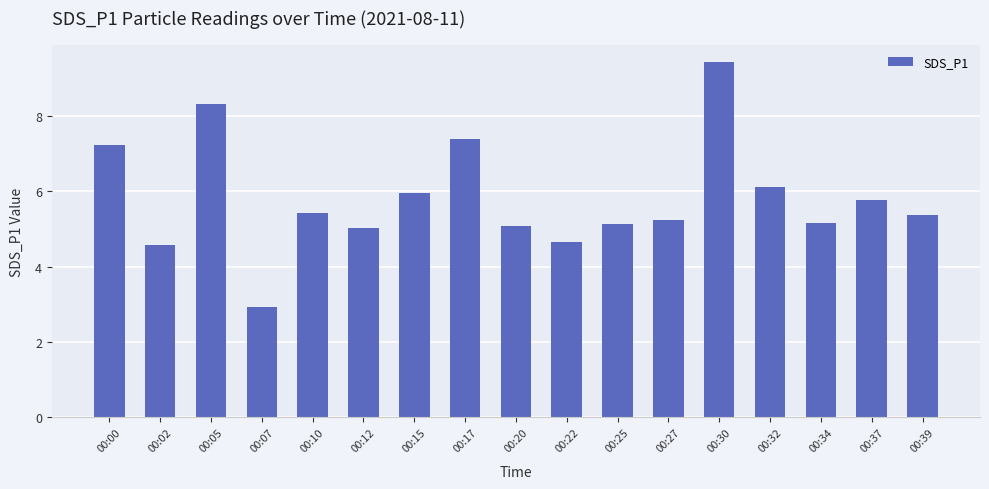

Which category has the highest value across all series?

00:30